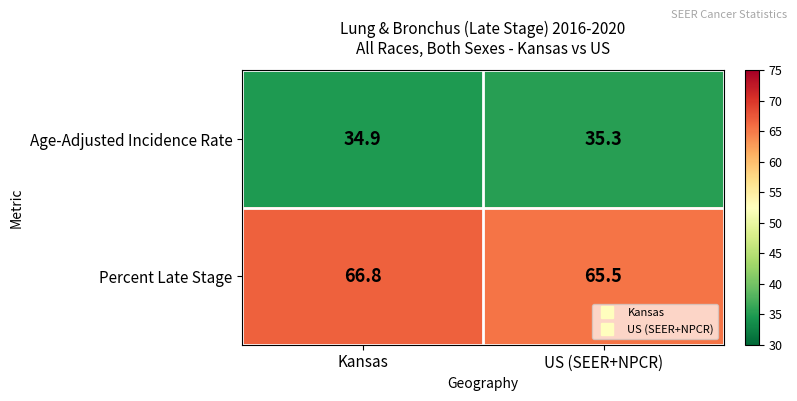

Where does the Age-Adjusted Incidence Rate series first go above 35?

US (SEER+NPCR)